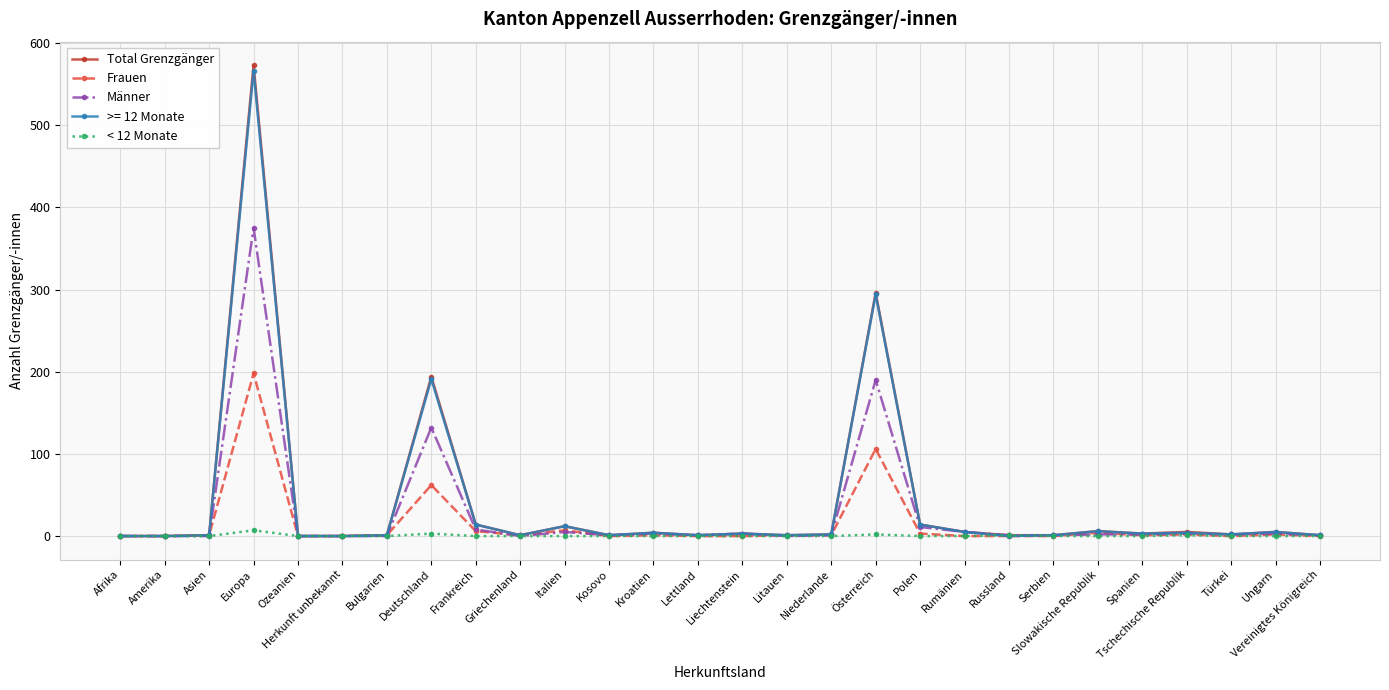

At which label is Total Grenzgänger closest to 286?

Österreich